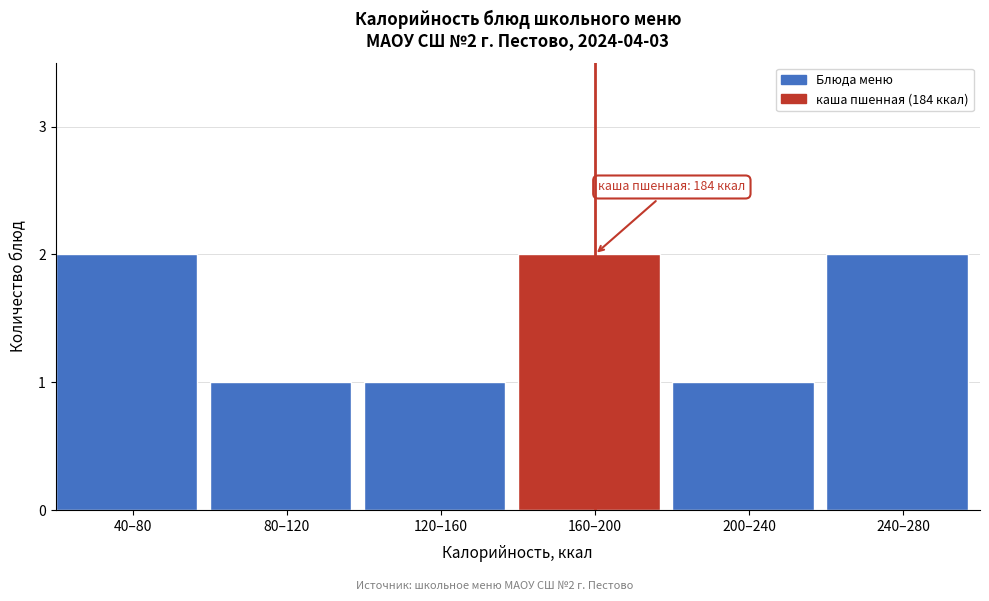

Reading left to right, what are all the values shown in this chart?

2	1	1	2	1	2